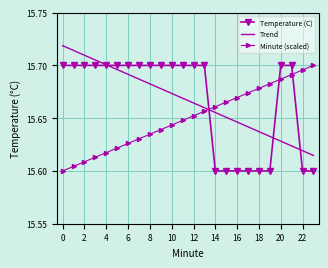

How many intersections are there between Trend and Minute (scaled)?

1